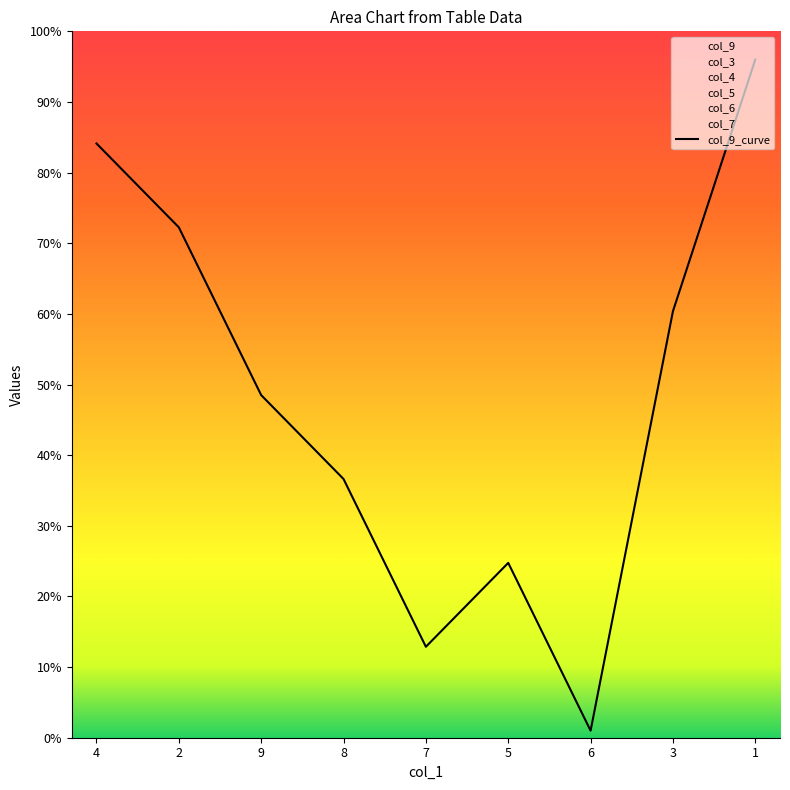

Reading left to right, what are all the values shown in this chart?

8.4	7.2	4.8	3.7	1.3	2.5	0.1	6.0	9.6